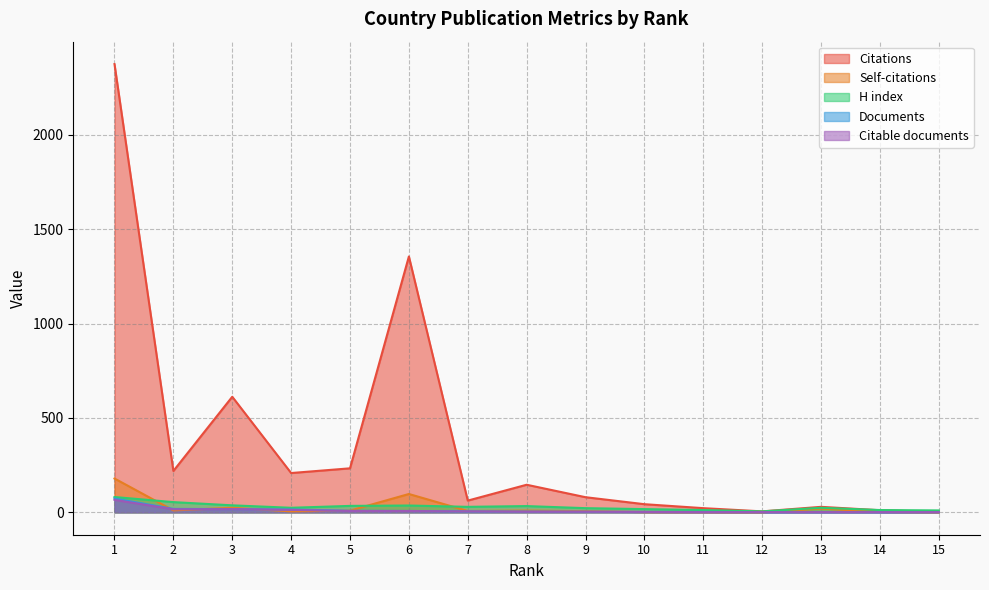

At which category does Citations reach its first local peak?

3